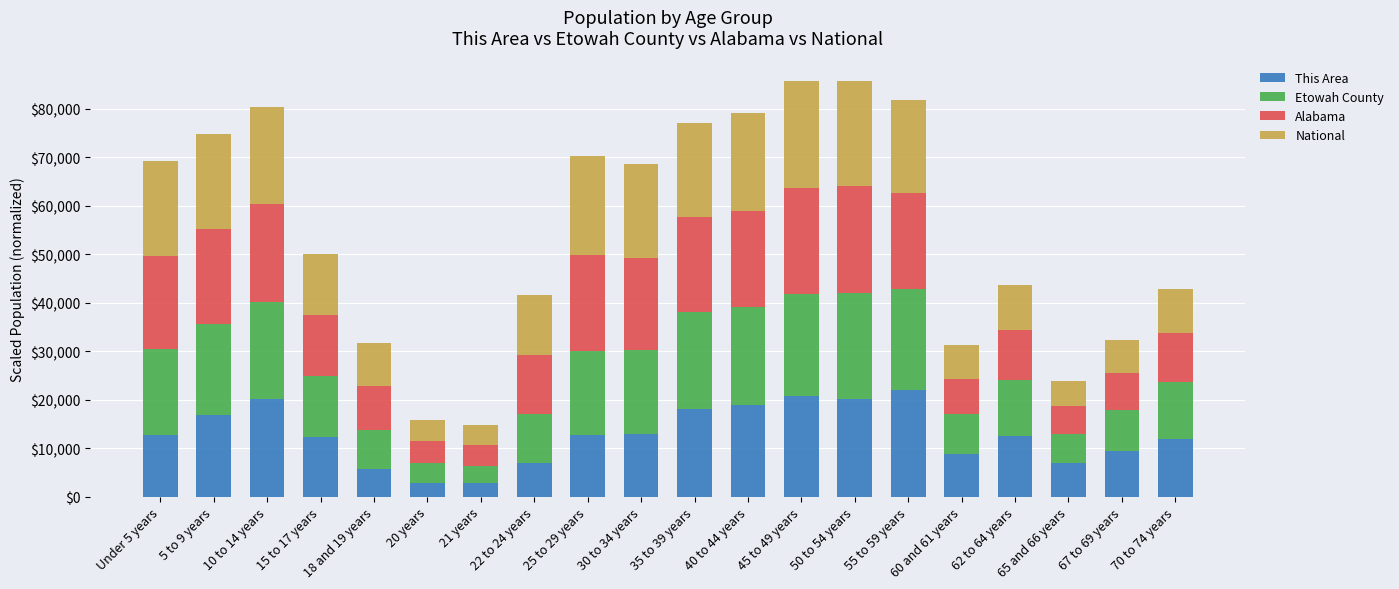

What is the difference between the This Area values at Under 5 years and 60 and 61 years?

3953.9